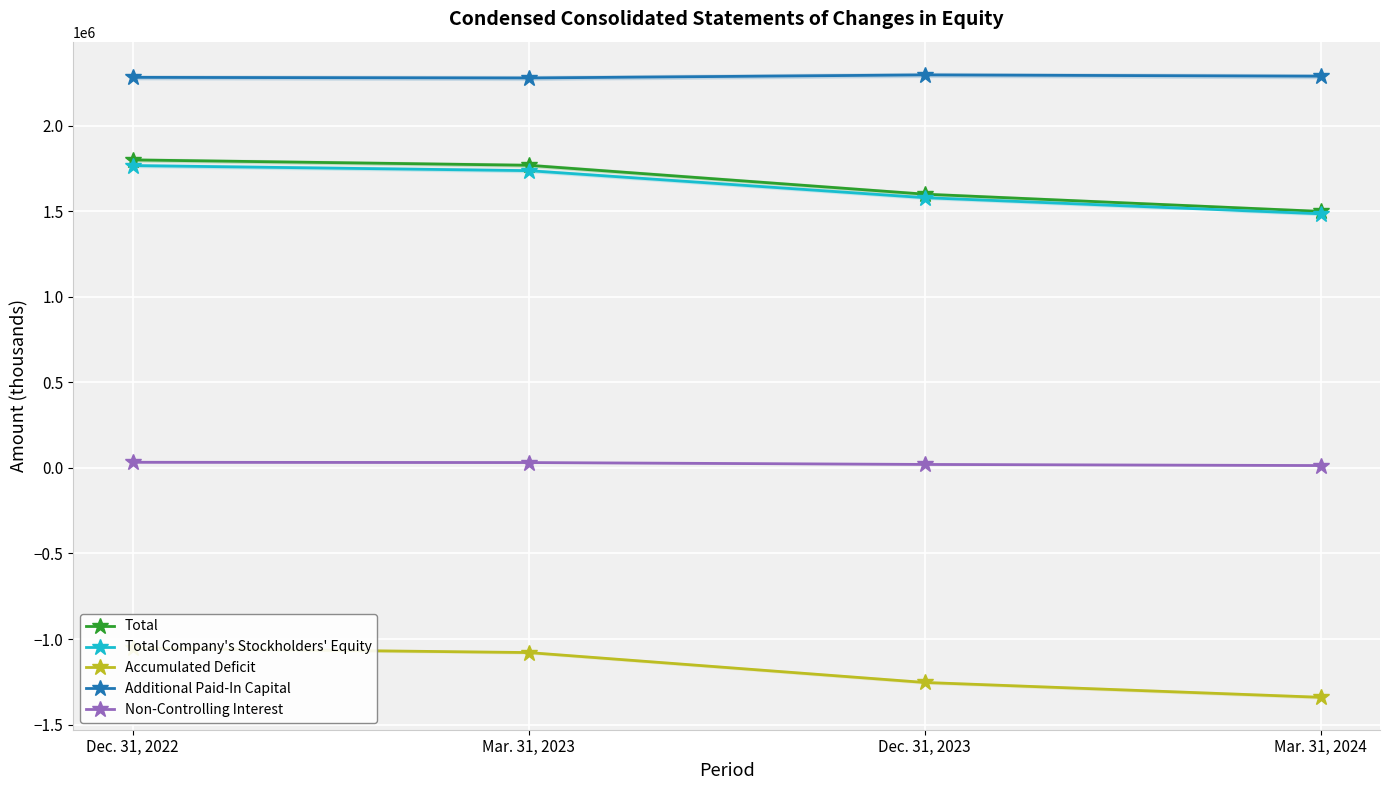

Between Mar. 31, 2023 and Dec. 31, 2023, which series saw the biggest shift?

Accumulated Deficit